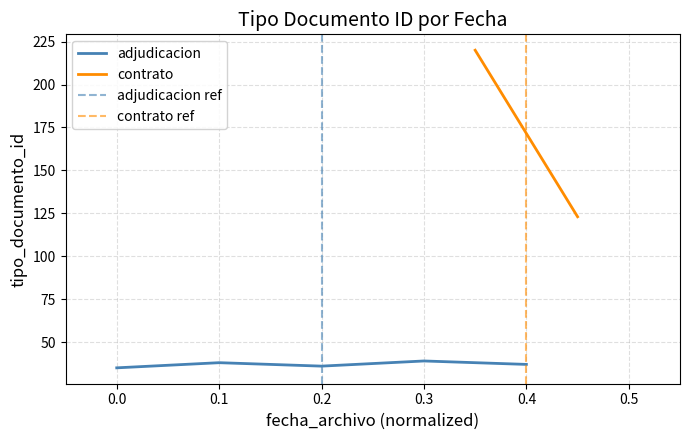

The value of adjudicacion at 0.3 is 58. True or false?

False